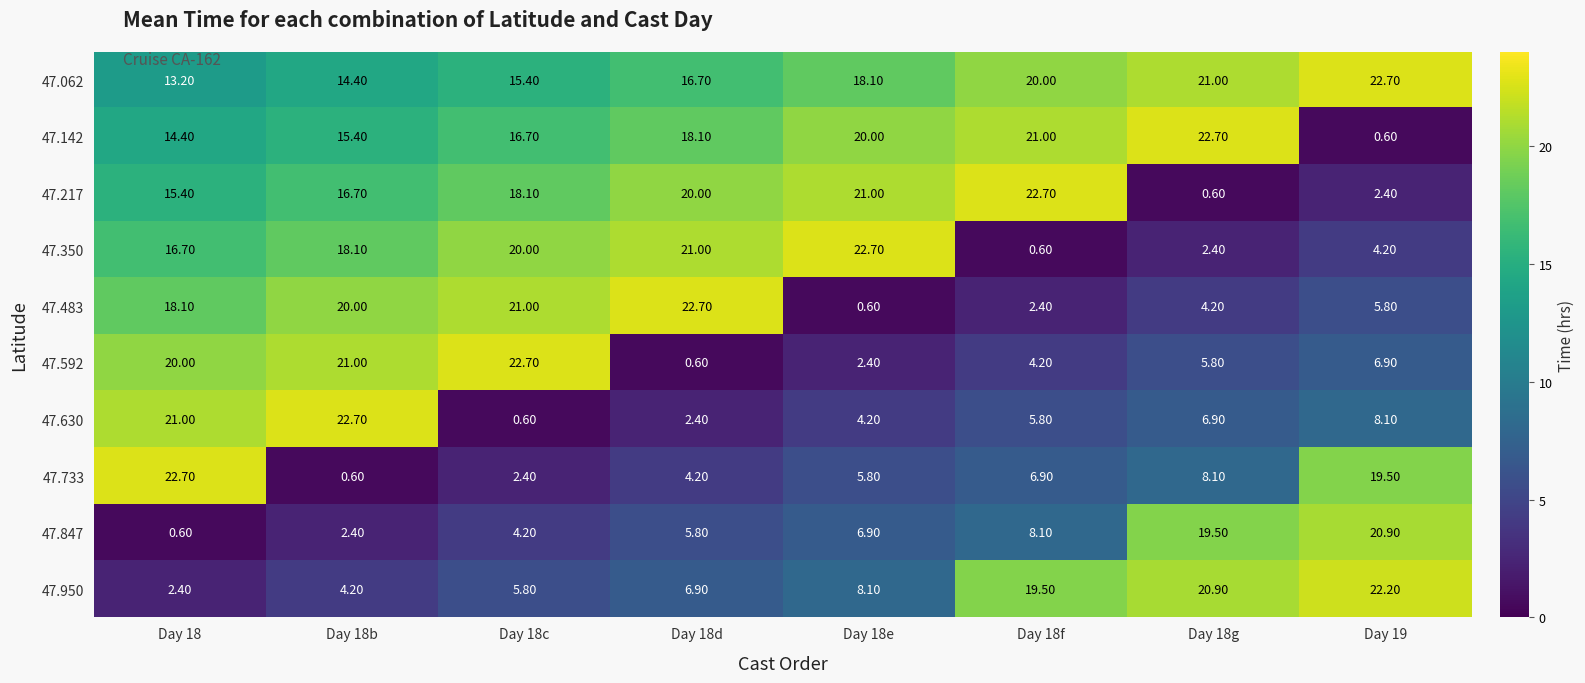

List the labels in order of 47.142 value, largest first.

Day 18g, Day 18f, Day 18e, Day 18d, Day 18c, Day 18b, Day 18, Day 19